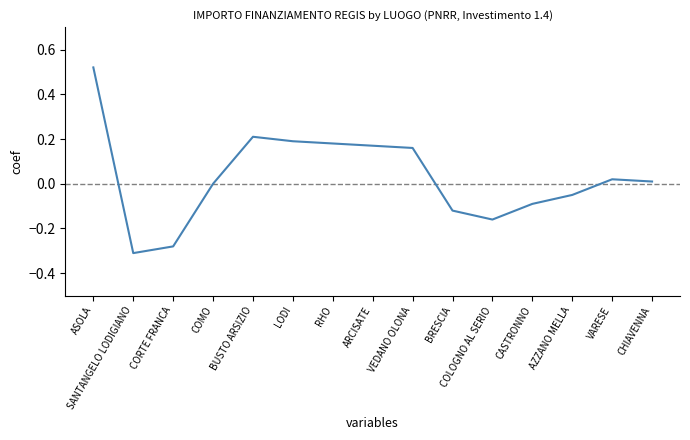

Between COMO and ASOLA, which is larger?

ASOLA